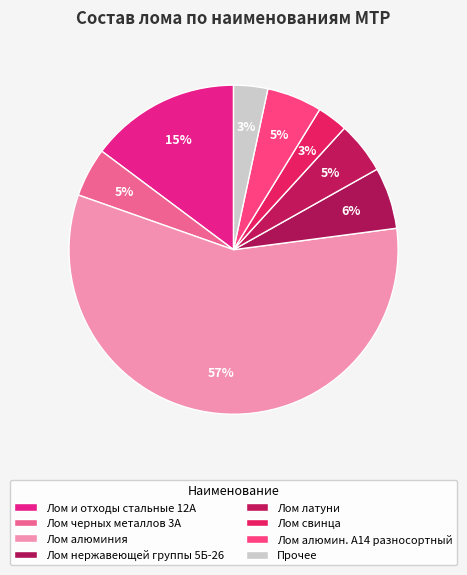

Which slice represents more than half of the pie?

Лом алюминия